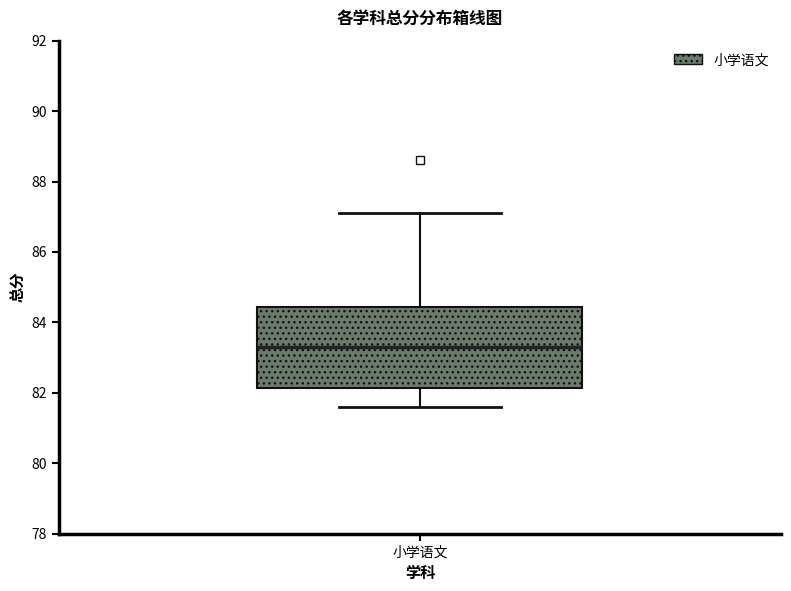

Transcribe this box plot: give where the median line is, the range the box spans, and where the two whiskers end, as read against the y-axis. The values are not printed on the chart, so give them approximately, as read against the axis.

median 83.4, box 82.2 to 84.4, whiskers 81.6 to 87.2